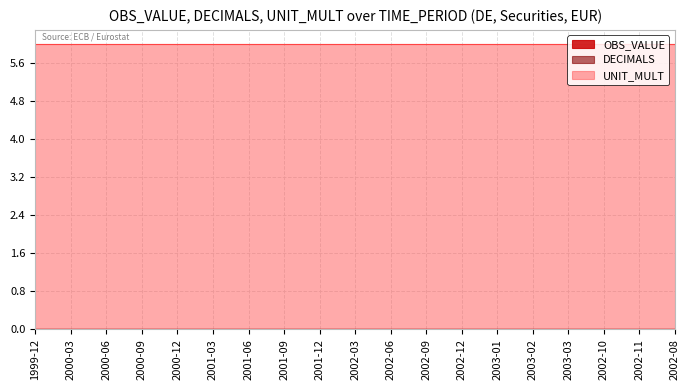

How many distinct data groups are displayed?

3